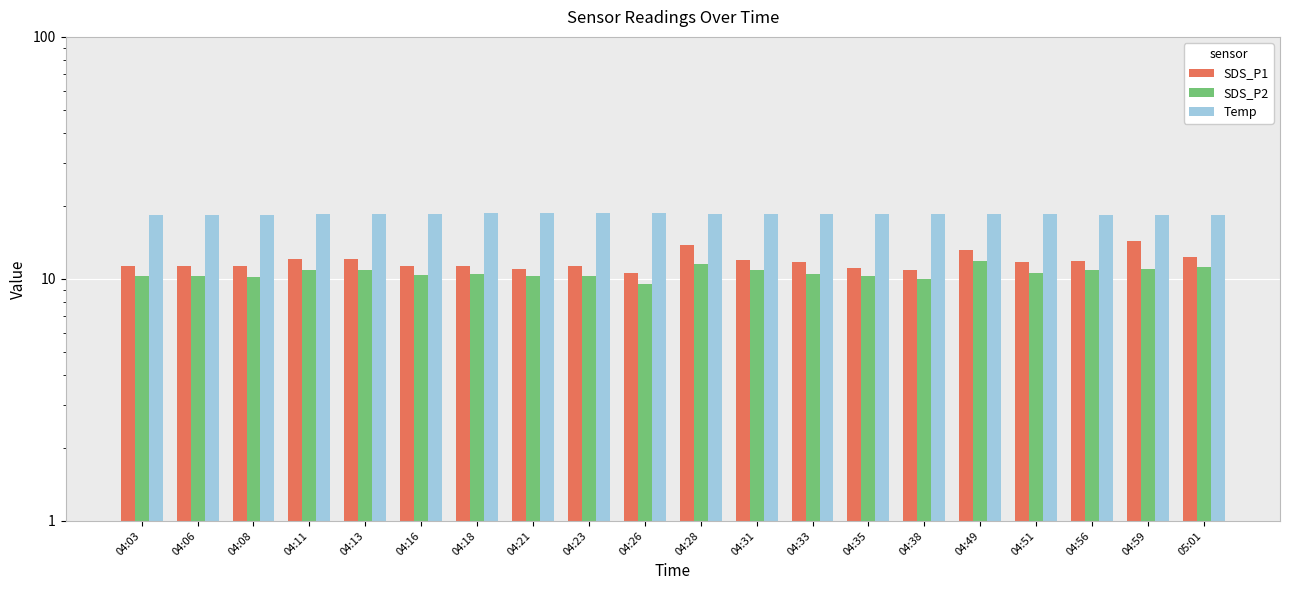

At how many categories does at least one series exceed 10?

20